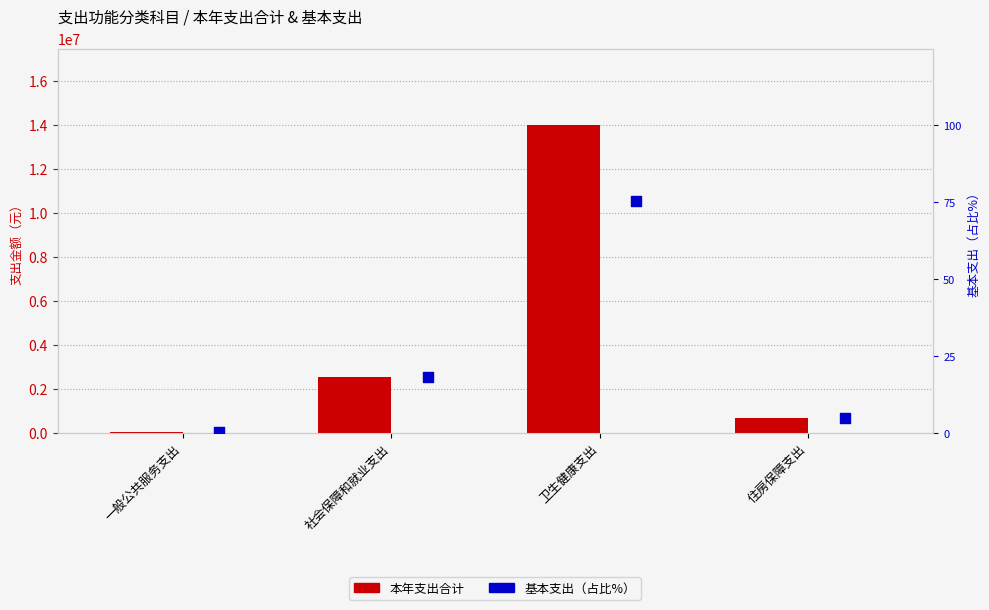

What are all the series names shown in the legend?

本年支出合计, 基本支出（占比%）